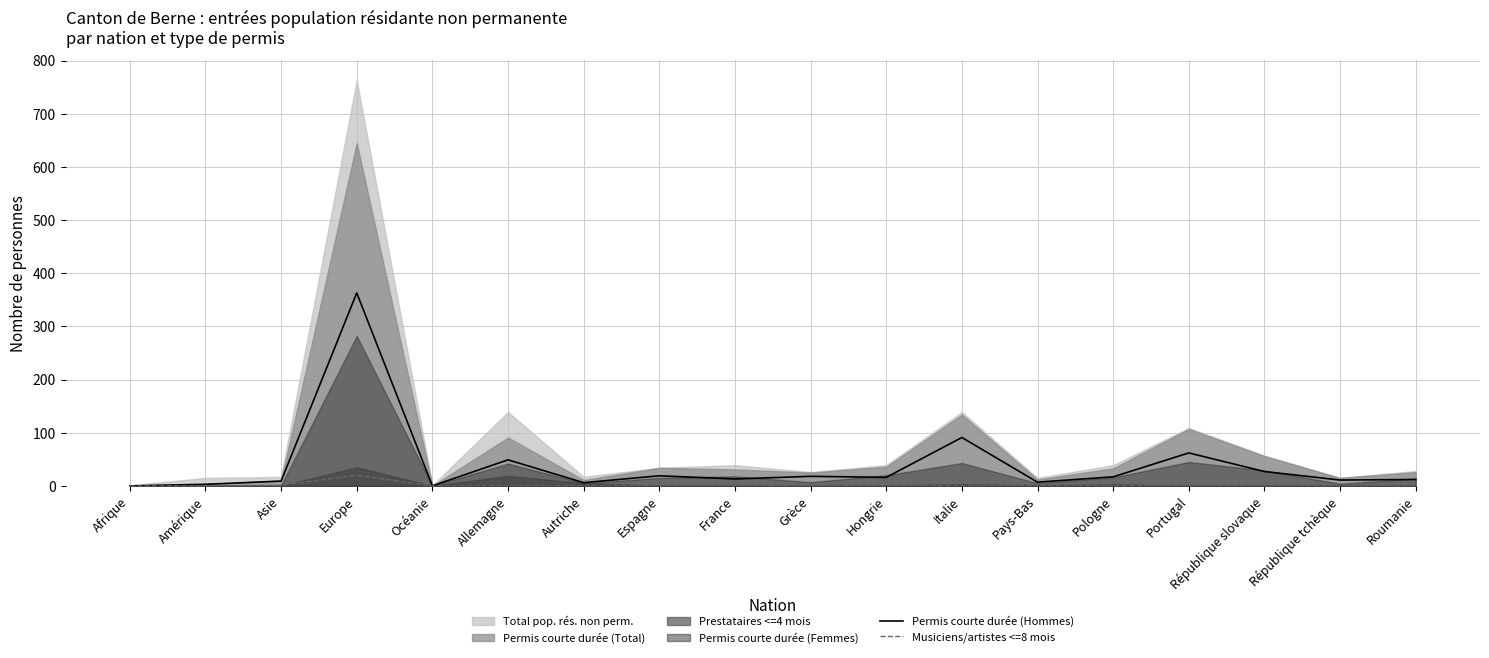

Is it true that Musiciens/artistes <=8 mois equals 0 at Afrique?

True